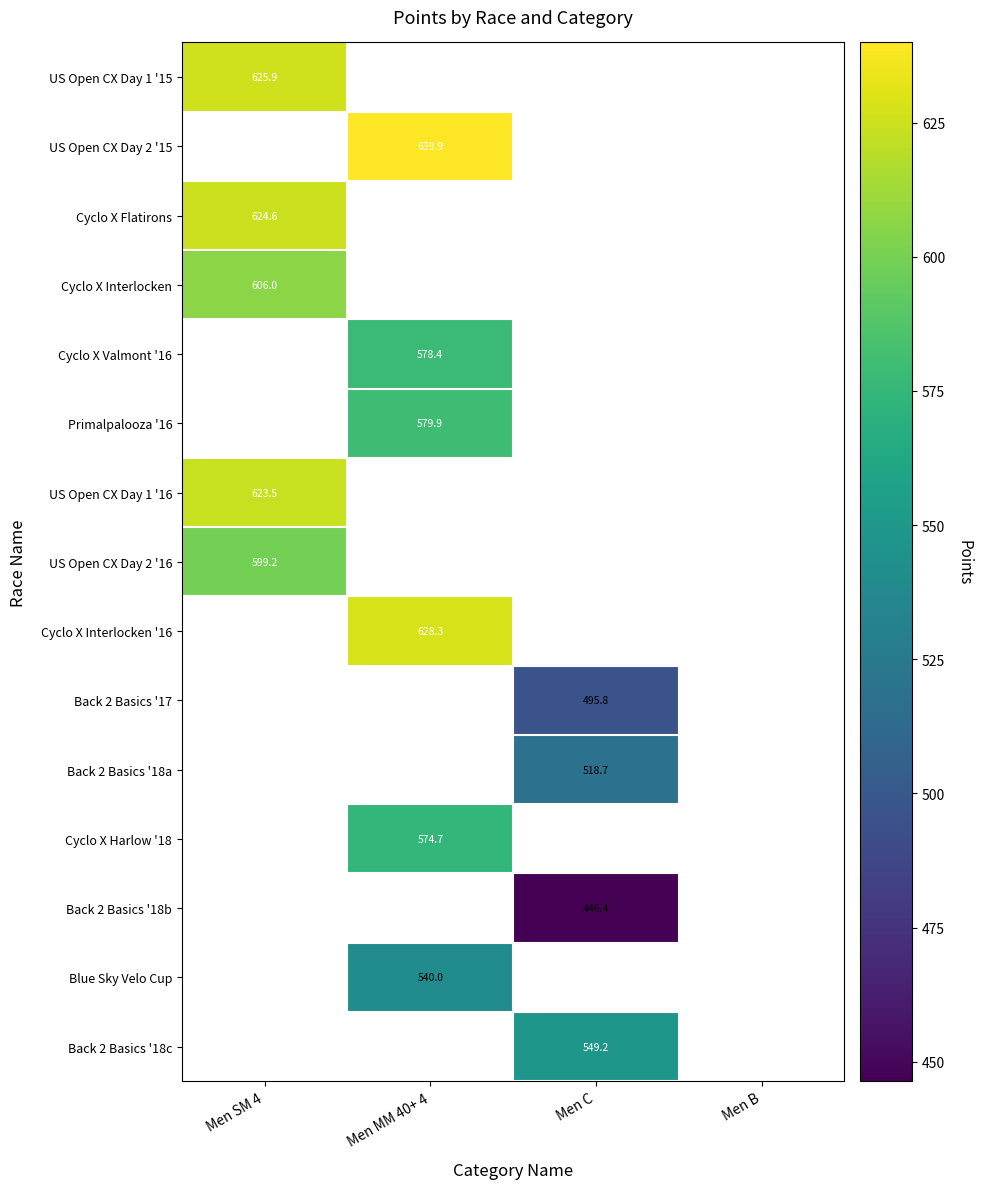

Is the value of US Open CX Day 1 '15 at Men SM 4 greater than the value of Blue Sky Velo Cup at Men MM 40+ 4?

Yes